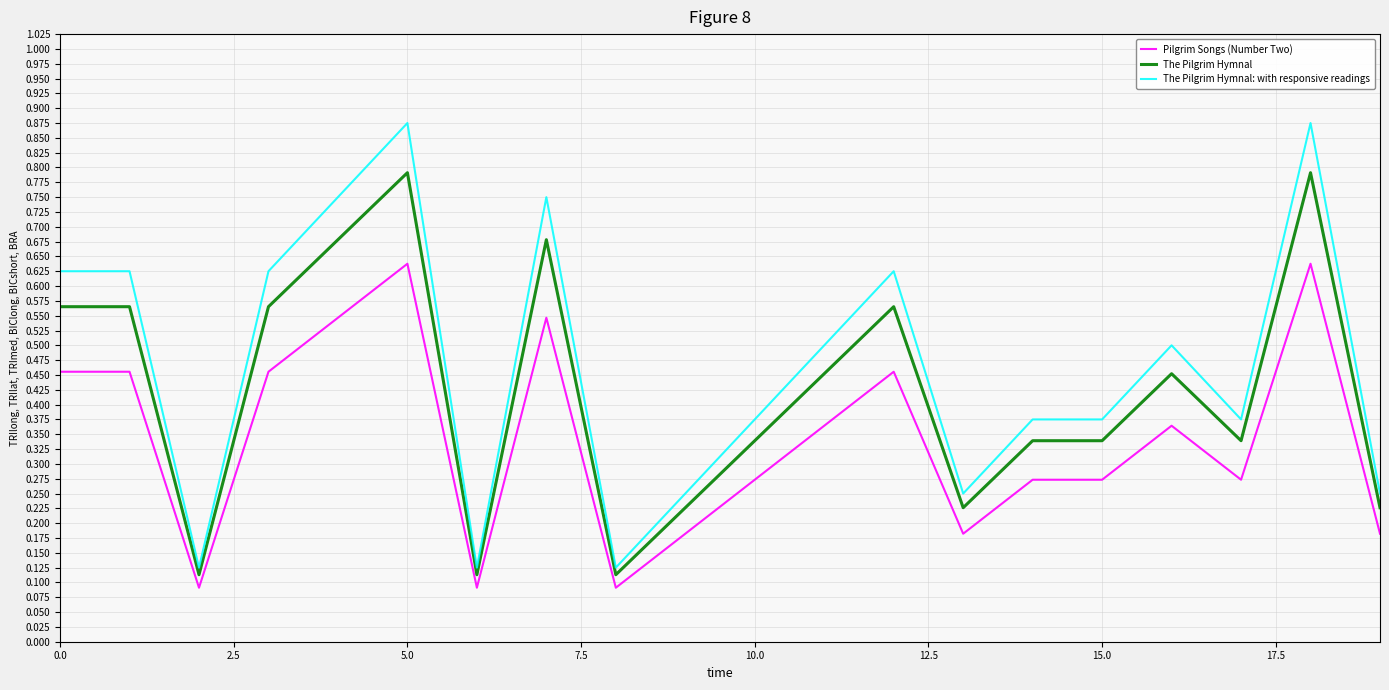

True or false: Pilgrim Songs (Number Two) has more than 1 points higher than both neighbors.

True